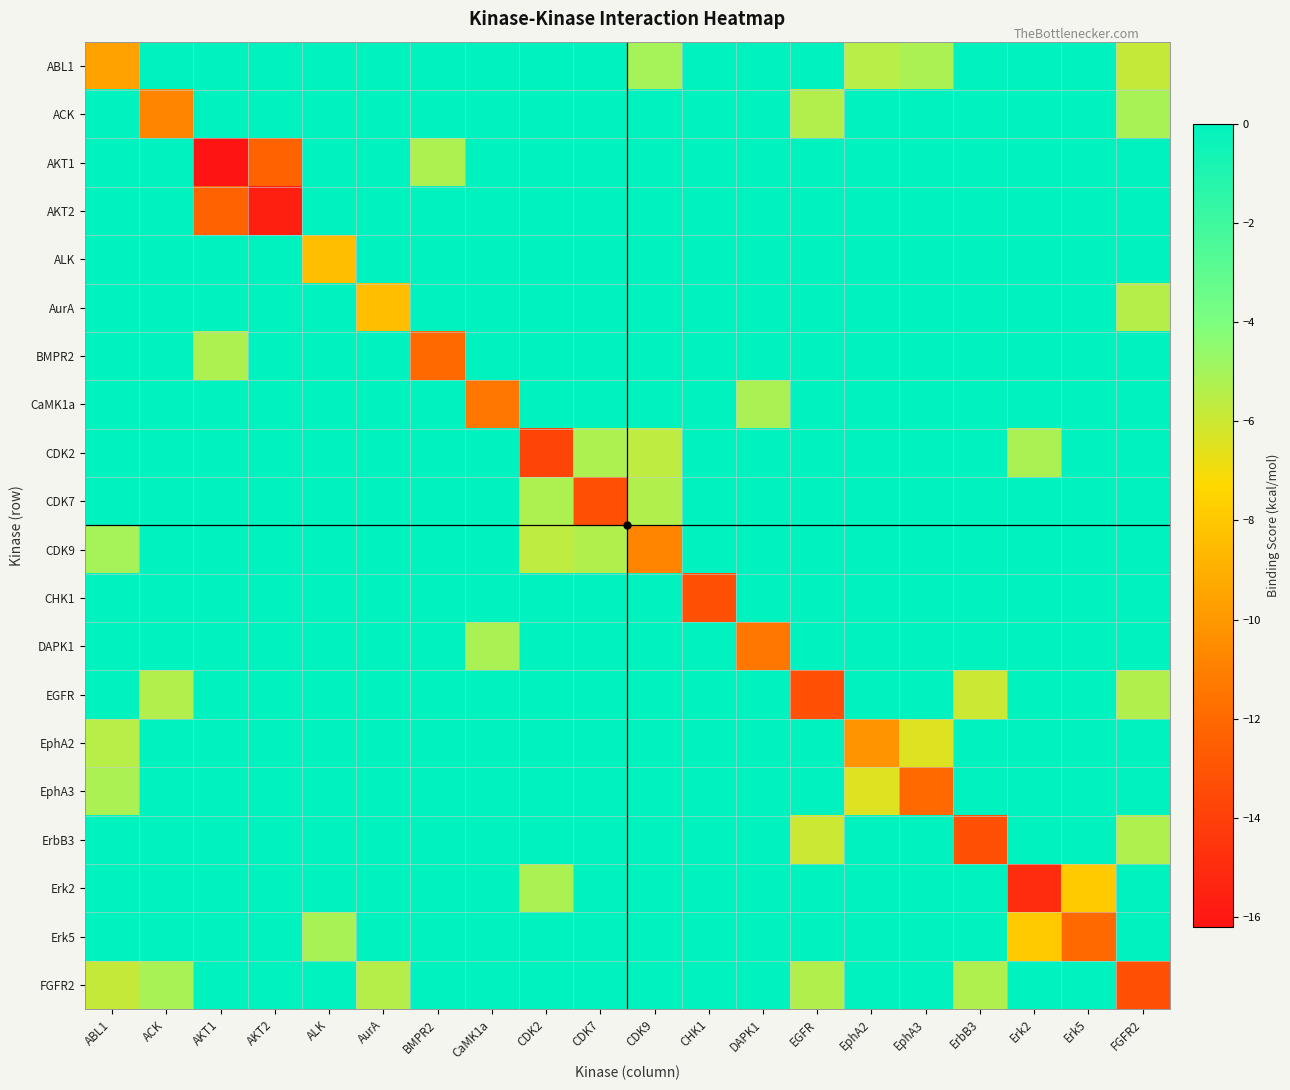

At DAPK1, list the series in order from smallest to largest.

DAPK1, CaMK1a, ABL1, ACK, AKT1, AKT2, ALK, AurA, BMPR2, CDK2, CDK7, CDK9, CHK1, EGFR, EphA2, EphA3, ErbB3, Erk2, Erk5, FGFR2